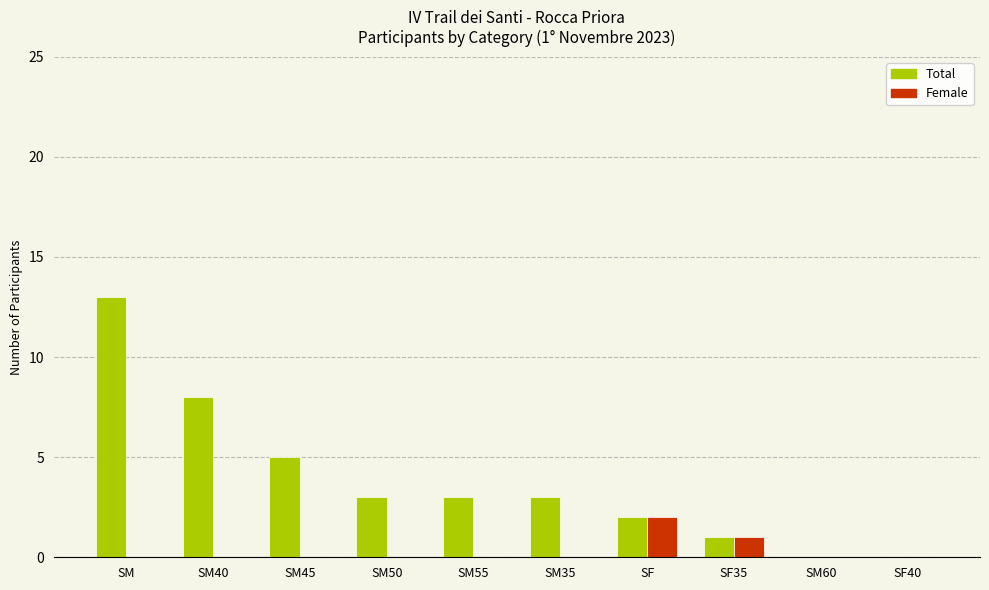

How many groups of bars are there?

10